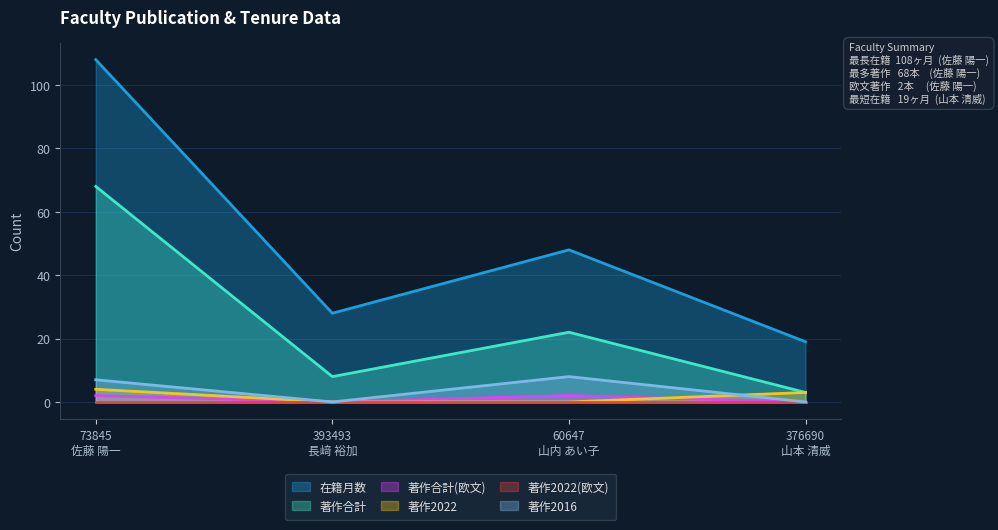

What is the difference between the 著作合計(欧文) values at 376690
山本 清威 and 73845
佐藤 陽一?

2